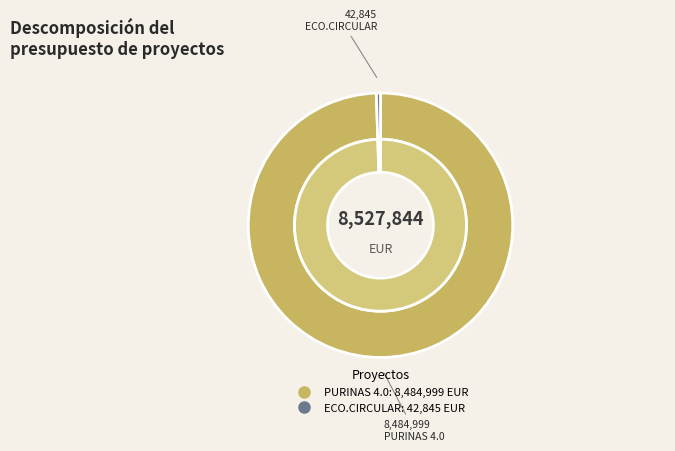

Combined, do PURINAS 4.0 and ECO.CIRCULAR account for over 50%?

Yes